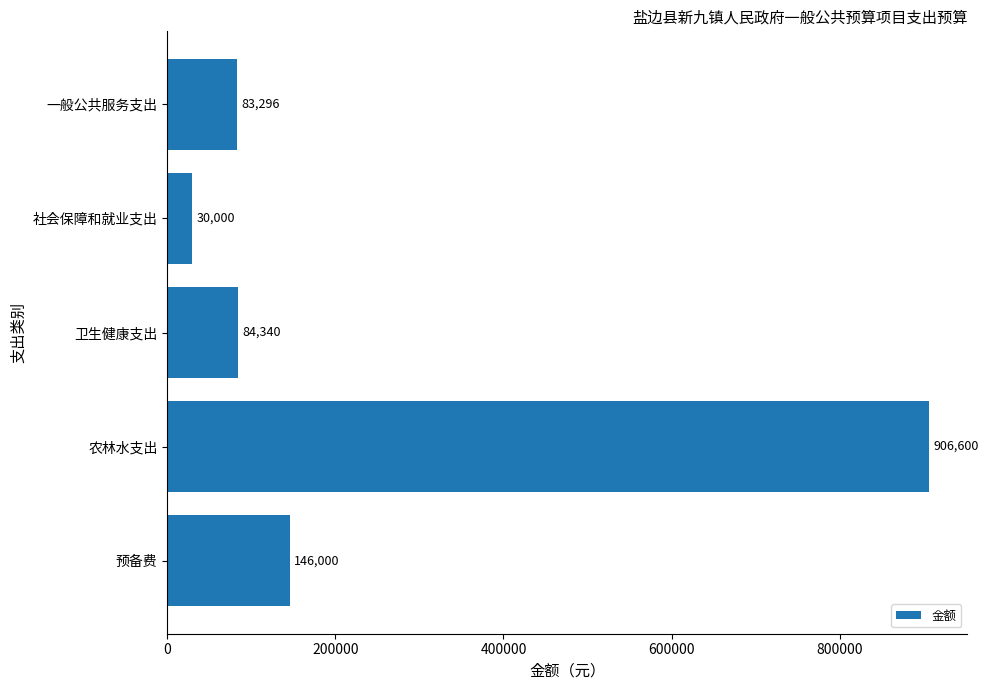

Rank the categories by value from lowest to highest.

社会保障和就业支出, 一般公共服务支出, 卫生健康支出, 预备费, 农林水支出